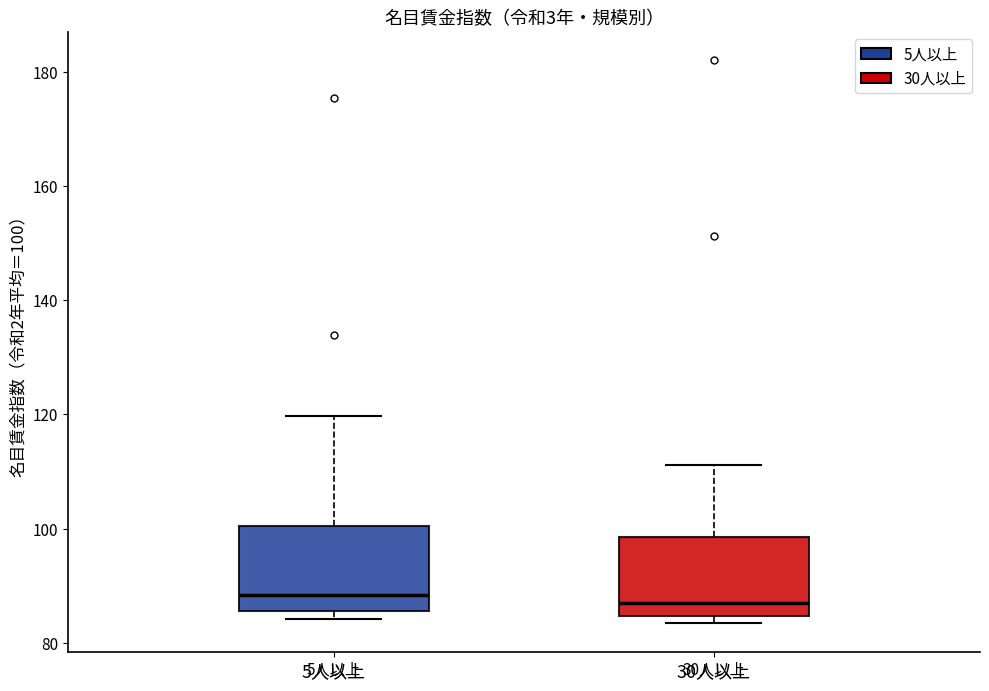

Reading left to right, read every box against the y-axis: the position of its median line, the range the box covers, and the ends of its whiskers. The values are not printed on the chart, so give them approximately, as read against the axis.

5人以上: median 88, box 86 to 100, whiskers 84 to 120
30人以上: median 88, box 84 to 98, whiskers 84 (just below the box's lower edge) to 112